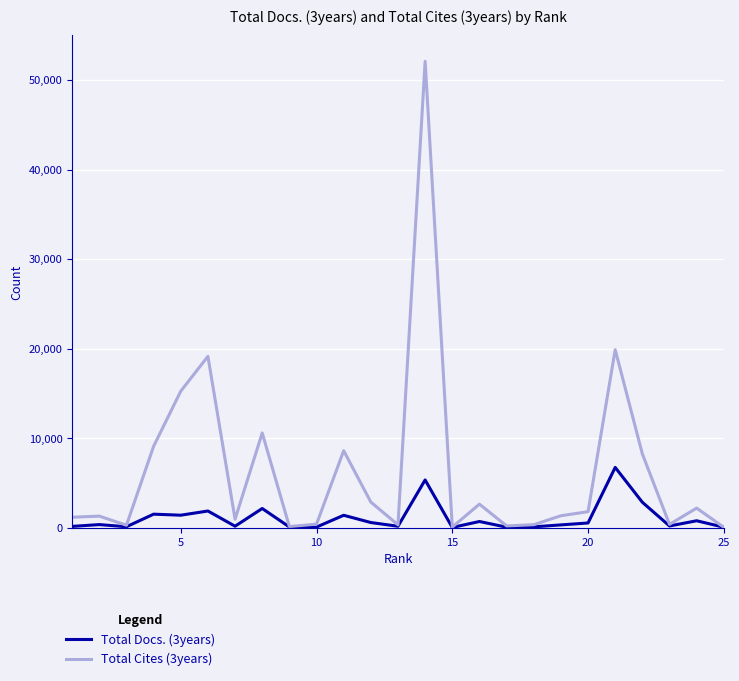

Which series has the widest spread of values?

Total Cites (3years)